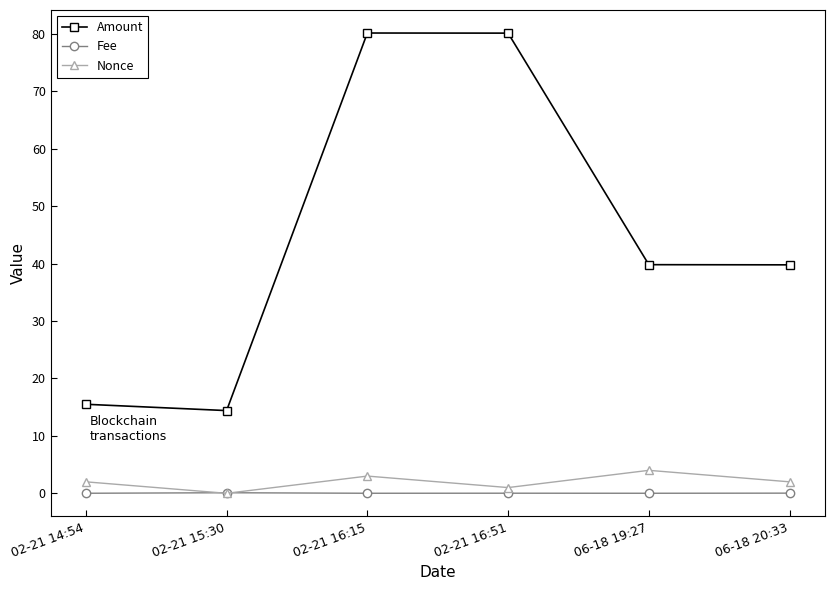

Does the chart display data point markers on the line(s)?

Yes